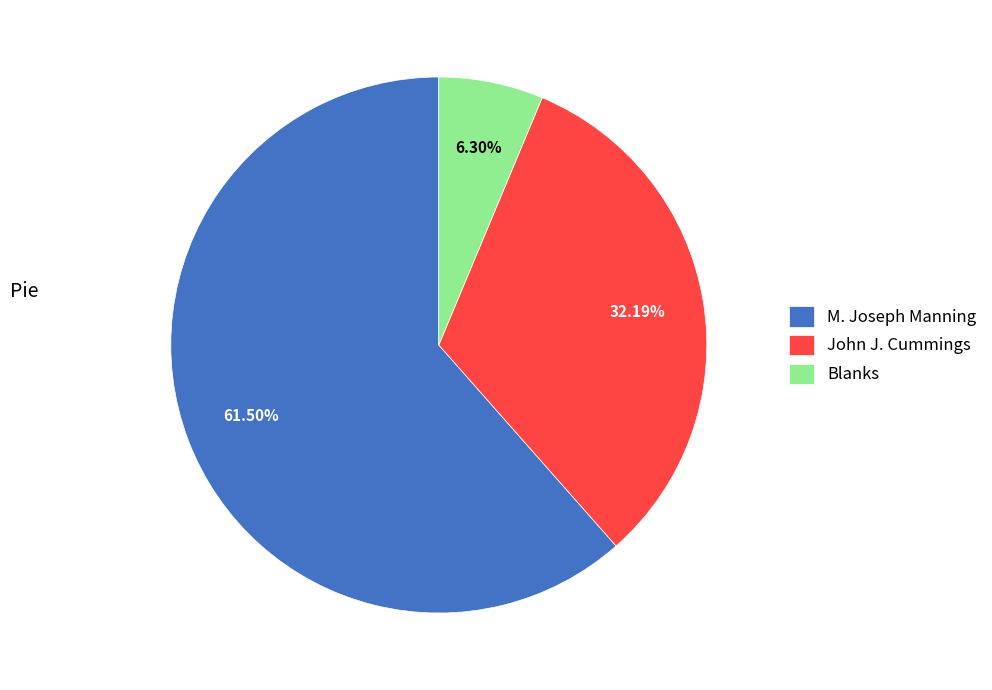

True or false: Blanks accounts for 6% of the total.

True